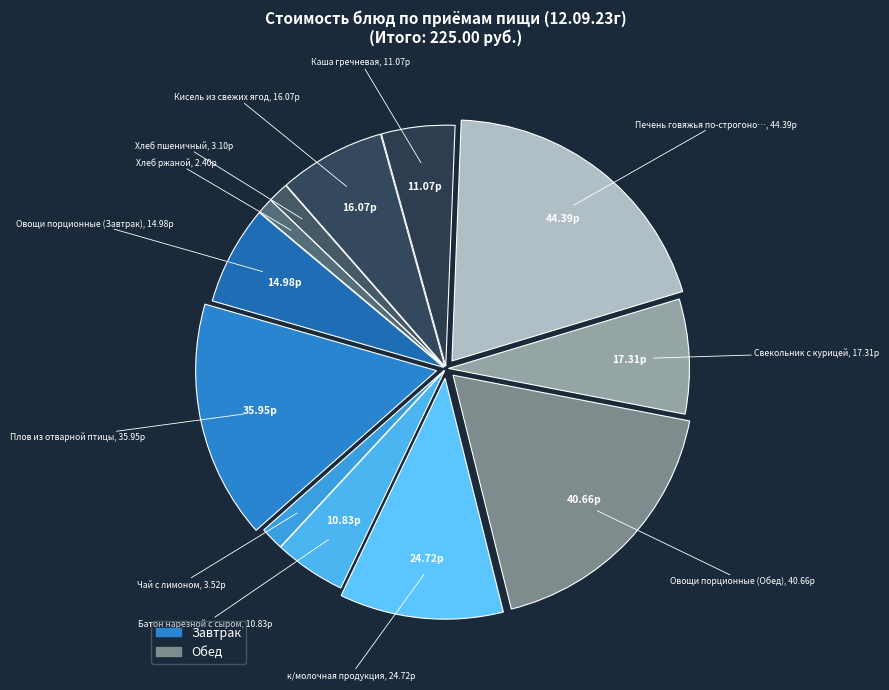

How many slices are in this pie chart?

12